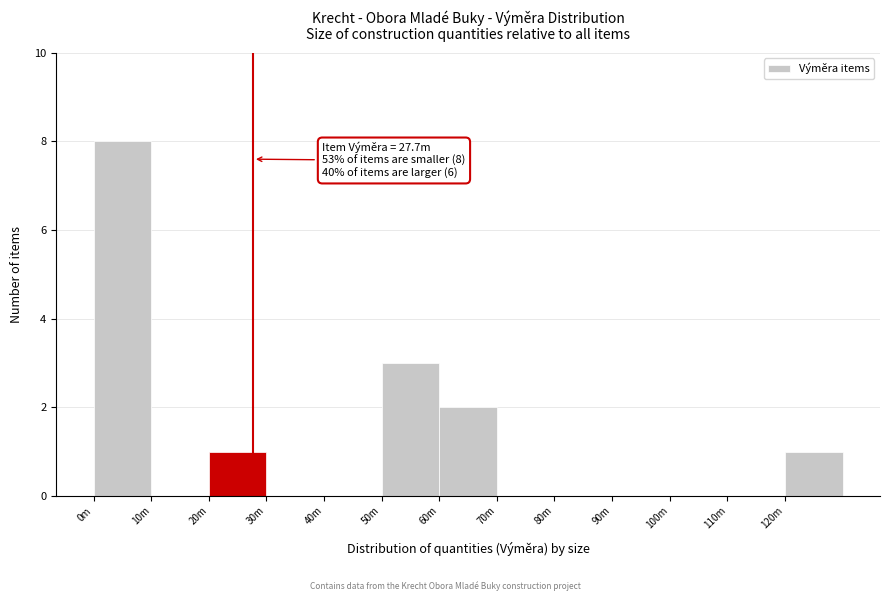

Reading right to left, what are all the values shown in this chart?

120m=1	110m=0	100m=0	90m=0	80m=0	70m=0	60m=2	50m=3	40m=0	30m=0	20m=1	10m=0	0m=8